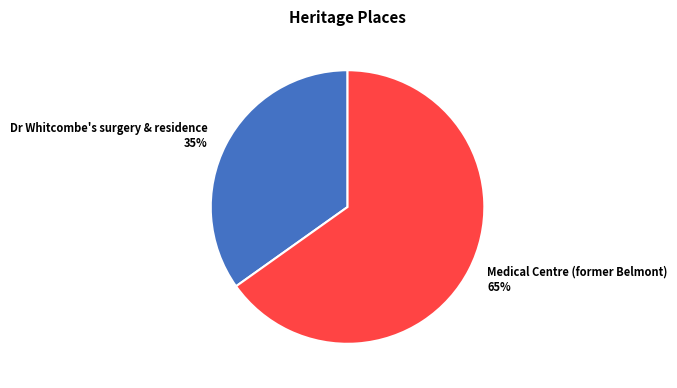

The Dr Whitcombe's surgery & residence slice represents 23% of the pie. True or false?

False